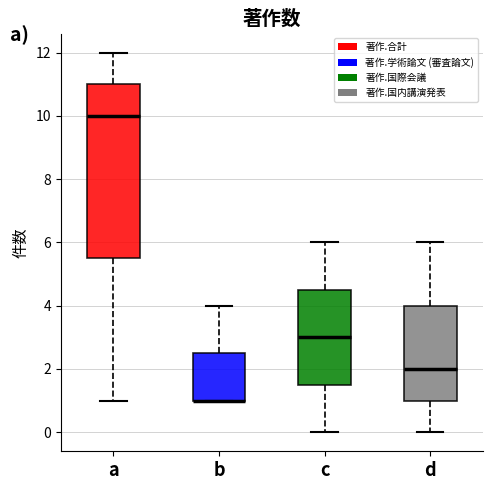

Where is the upper edge of the box for b on the y-axis? The values are not printed on the chart, so give them approximately, as read against the axis.

2.6